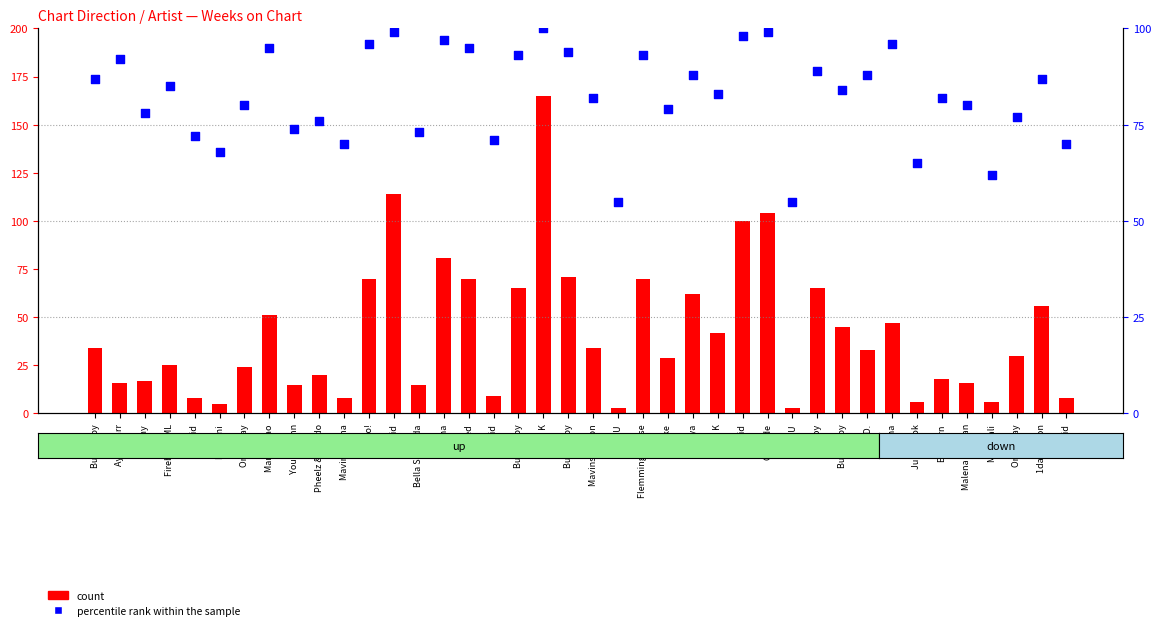

What are all the series names shown in the legend?

count, percentile rank within the sample